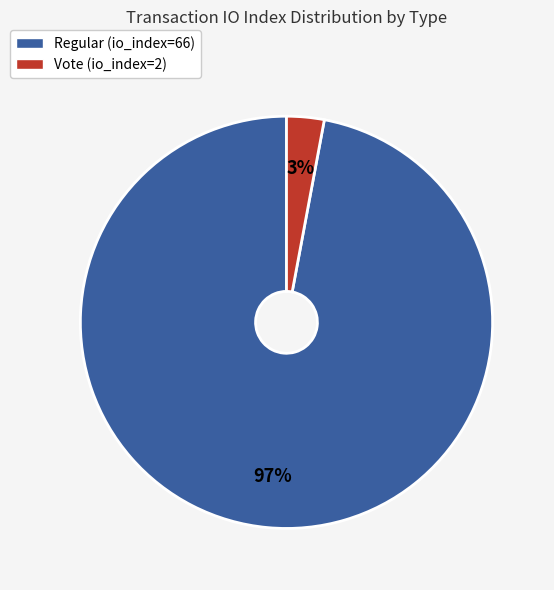

Combined, do Vote (io_index=2) and Regular (io_index=66) account for over 50%?

Yes